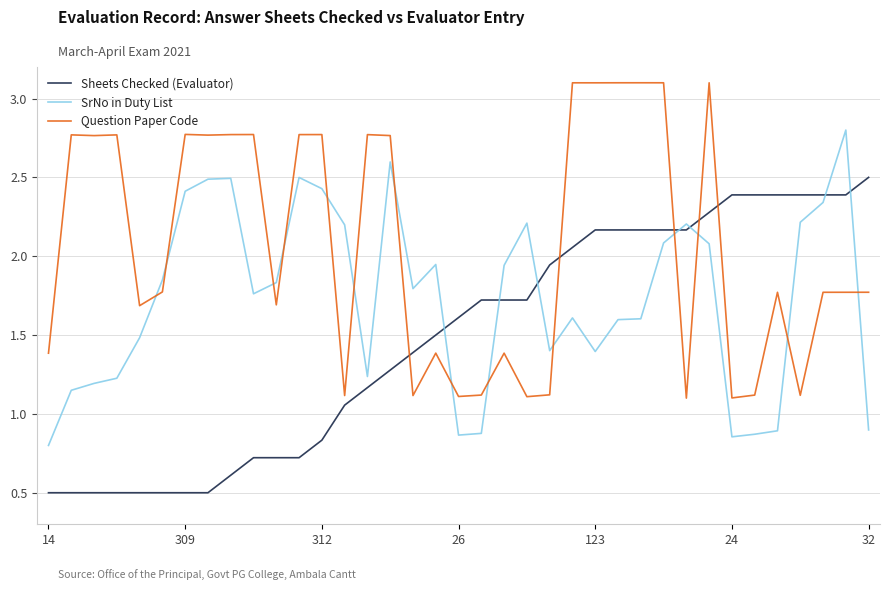

List the series in order of their peak value, highest first.

Question Paper Code, SrNo in Duty List, Sheets Checked (Evaluator)